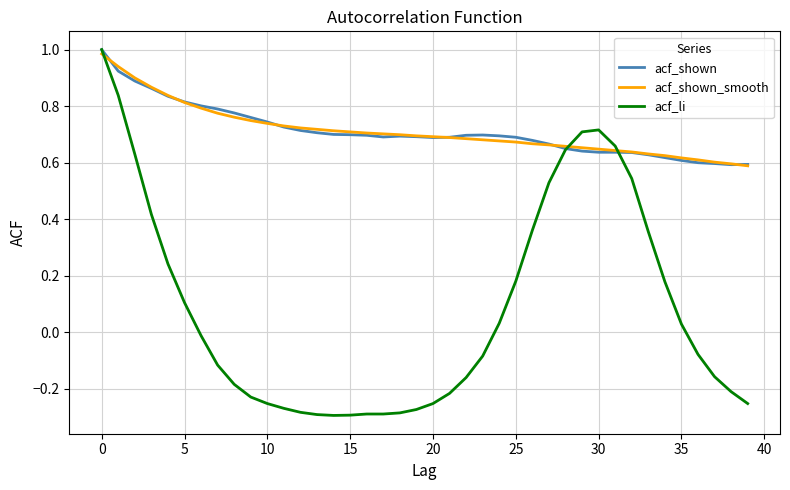

Which series has the largest range (max minus min)?

acf_li